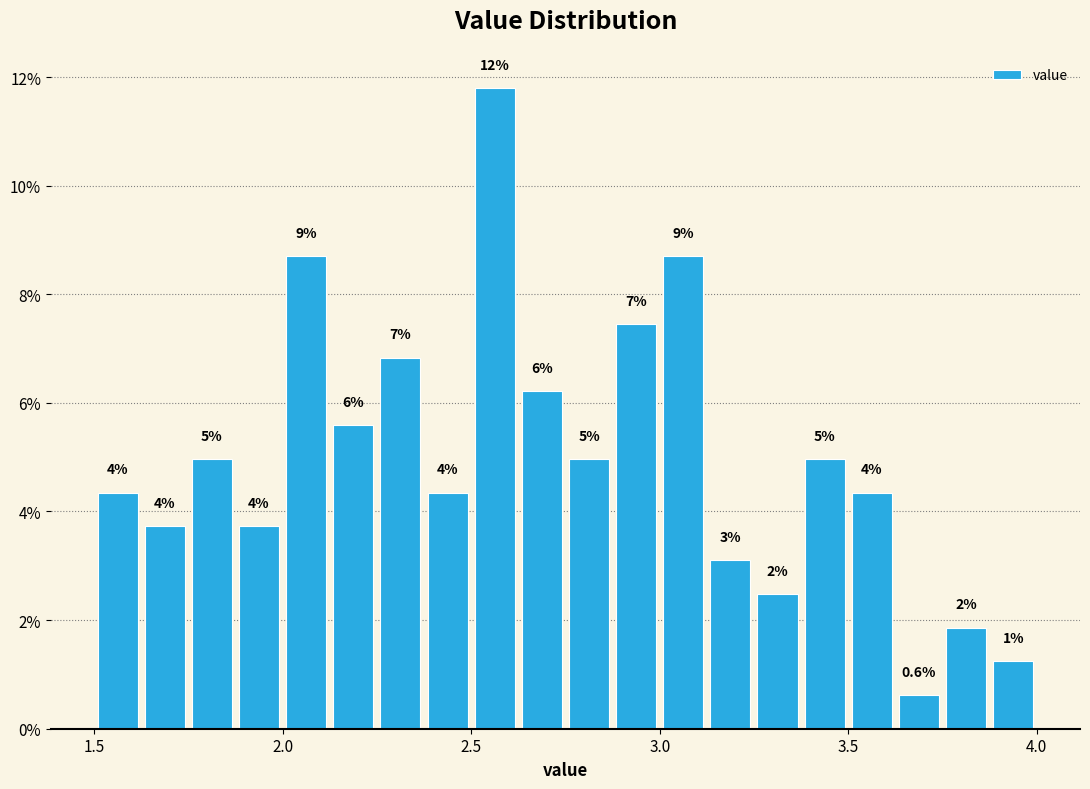

Around what value on the x-axis is the tallest bar? Give the approximate position of its centre, as read against the axis.

2.55